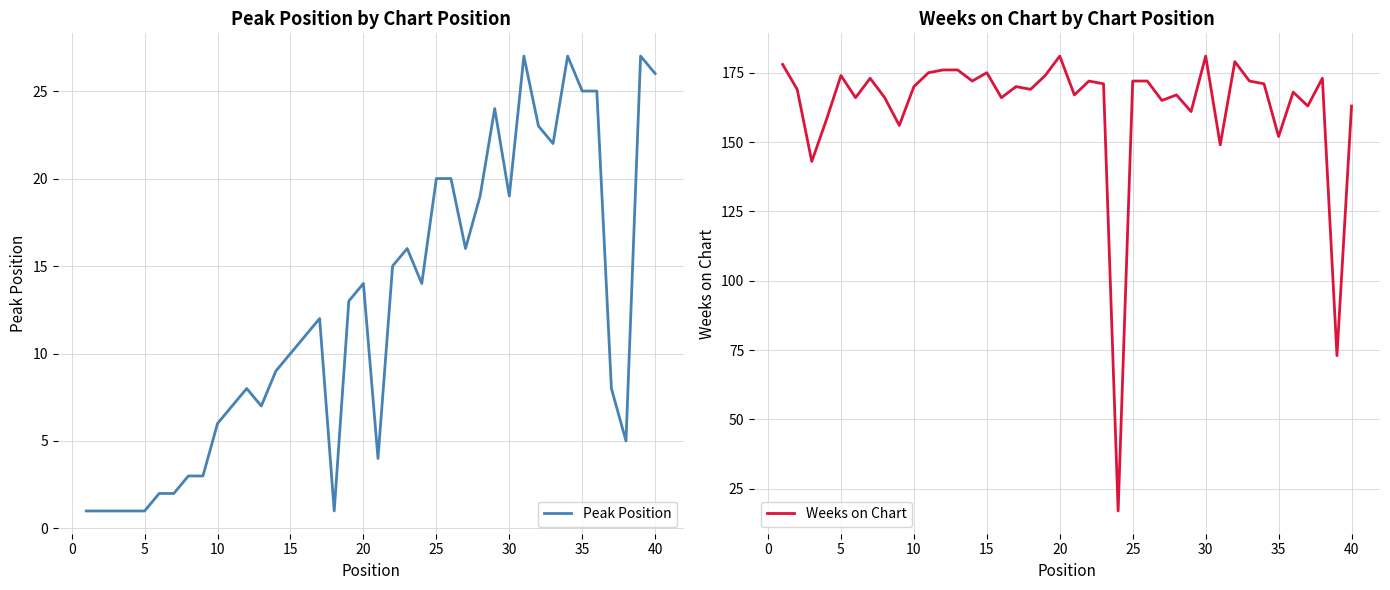

The Peak Position series shows 5 at 25. True or false?

False